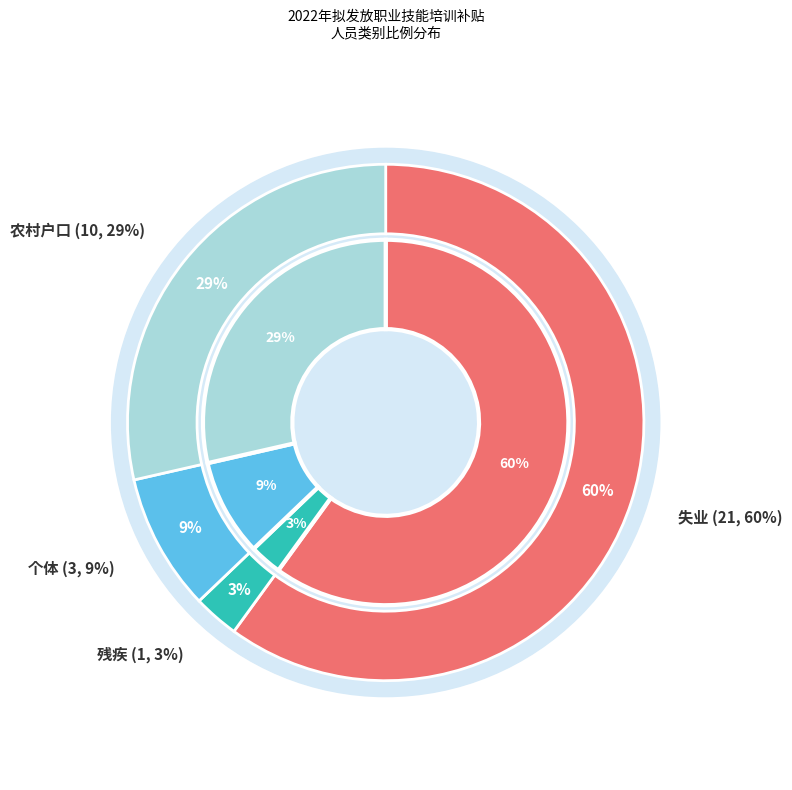

To the nearest percent, what is the difference between the largest and smallest slice percentages?

57%